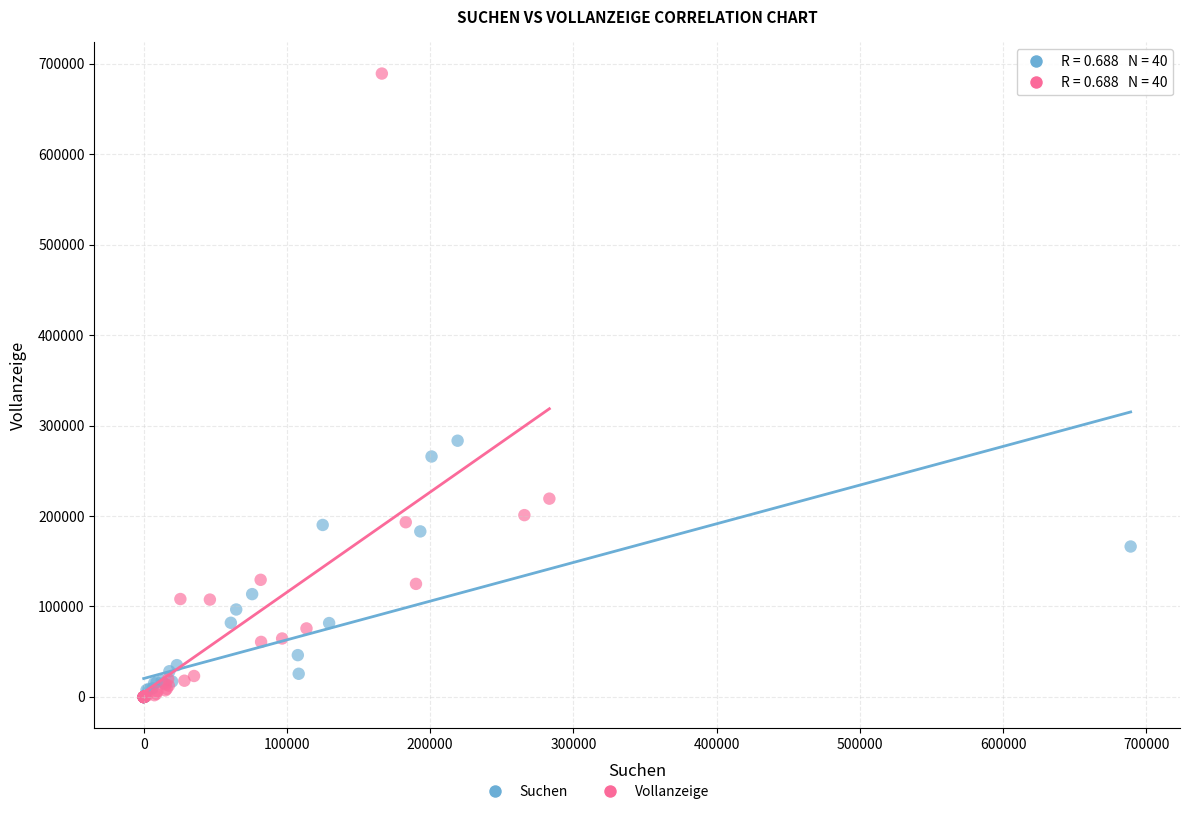

Which series contains the highest Y value?

Vollanzeige